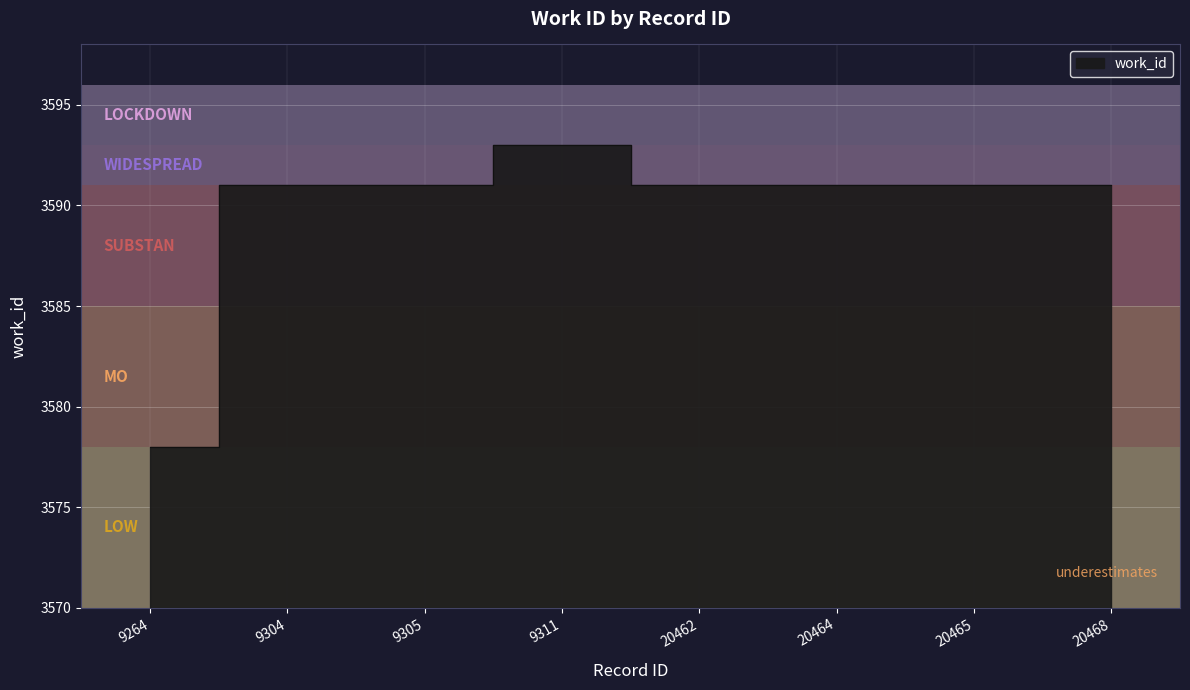

The value at 9305 is 997. True or false?

False